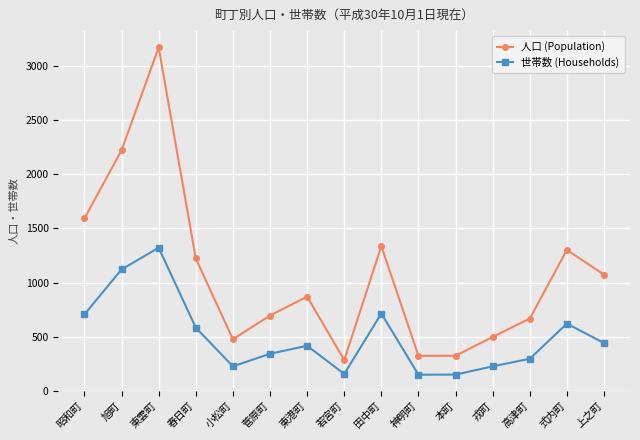

What is the difference between the second highest and minimum values in the 世帯数 (Households) series?

971